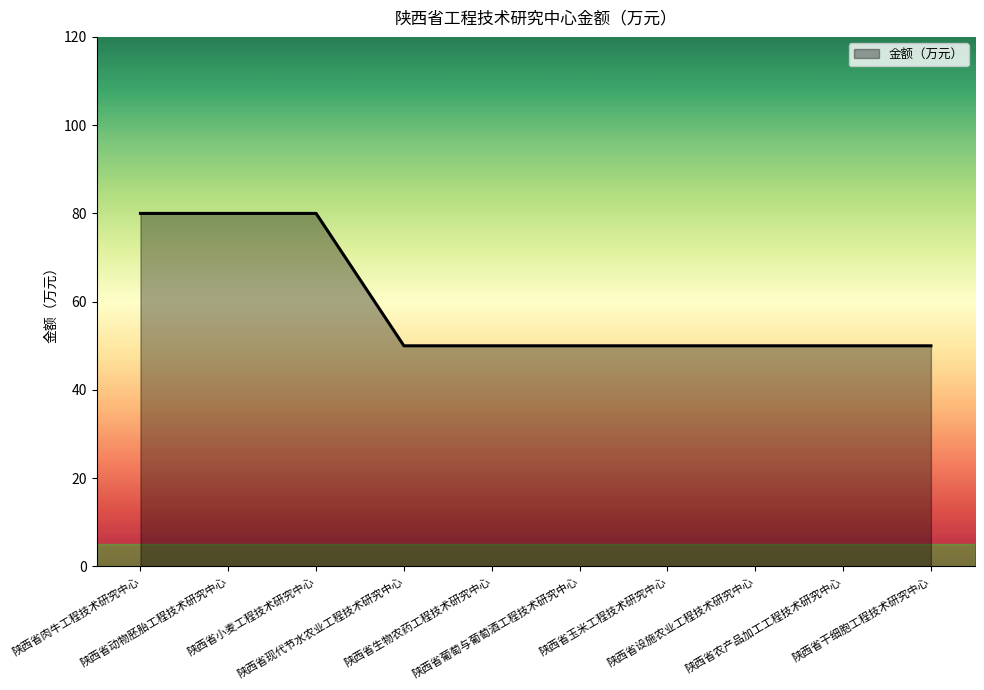

Between 陕西省小麦工程技术研究中心 and 陕西省玉米工程技术研究中心, which is larger?

陕西省小麦工程技术研究中心